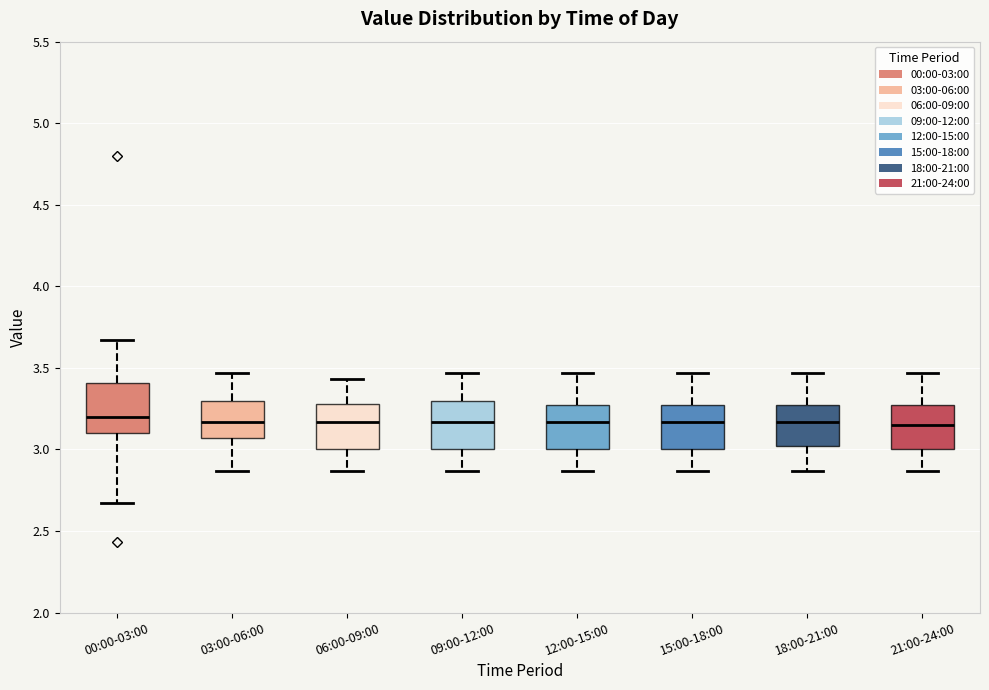

Reading left to right, transcribe this box plot: for each box, give where its median line is, the range the box spans, and where its two whiskers end, as read against the y-axis. The values are not printed on the chart, so give them approximately, as read against the axis.

00:00-03:00: median 3.20, box 3.10 to 3.40, whiskers 2.65 to 3.65
03:00-06:00: median 3.15, box 3.05 to 3.30, whiskers 2.85 to 3.45
06:00-09:00: median 3.15, box 3.00 to 3.30, whiskers 2.85 to 3.45
09:00-12:00: median 3.15, box 3.00 to 3.30, whiskers 2.85 to 3.45
12:00-15:00: median 3.15, box 3.00 to 3.25, whiskers 2.85 to 3.45
15:00-18:00: median 3.15, box 3.00 to 3.25, whiskers 2.85 to 3.45
18:00-21:00: median 3.15, box 3.00 to 3.25, whiskers 2.85 to 3.45
21:00-24:00: median 3.15, box 3.00 to 3.25, whiskers 2.85 to 3.45